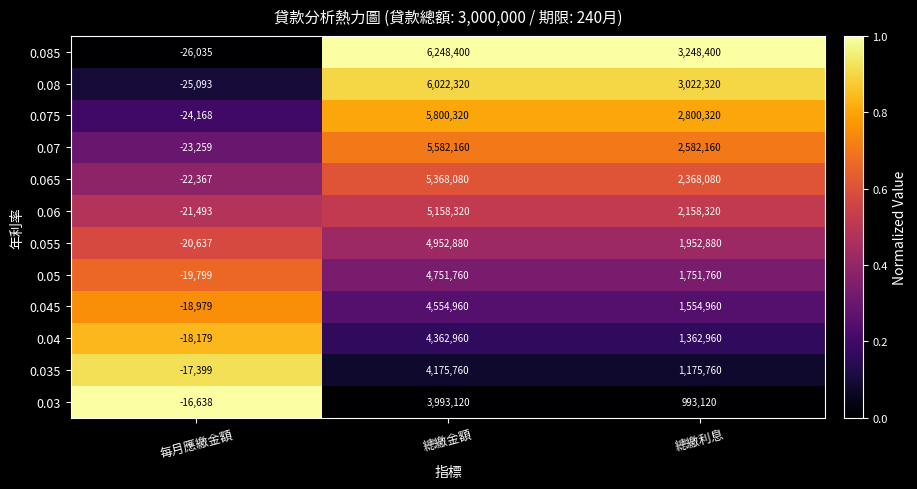

Rank the series at 每月應繳金額 from lowest to highest value.

0.085, 0.08, 0.075, 0.07, 0.065, 0.06, 0.055, 0.05, 0.045, 0.04, 0.035, 0.03